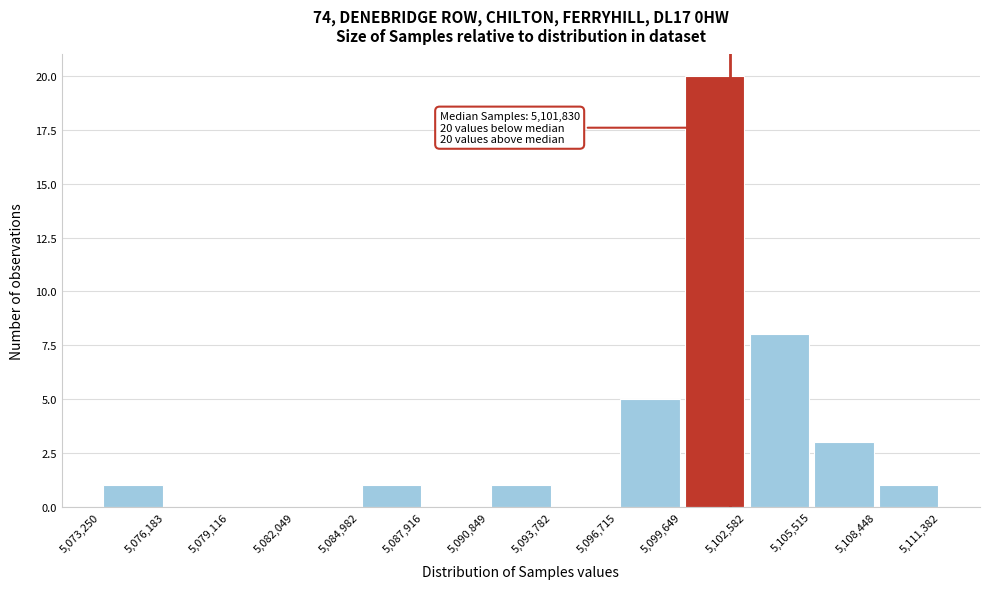

Which range on the x-axis has the tallest bar?

5,099,649 to 5,102,582